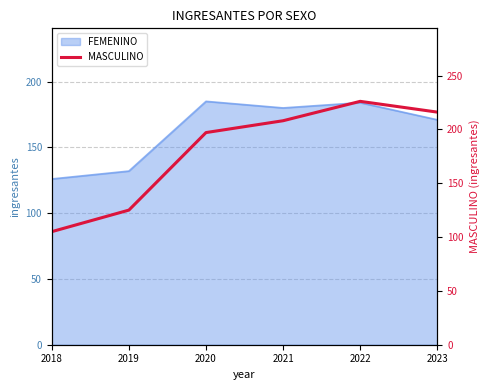

Which has a higher value, 2021 or 2019?

2021